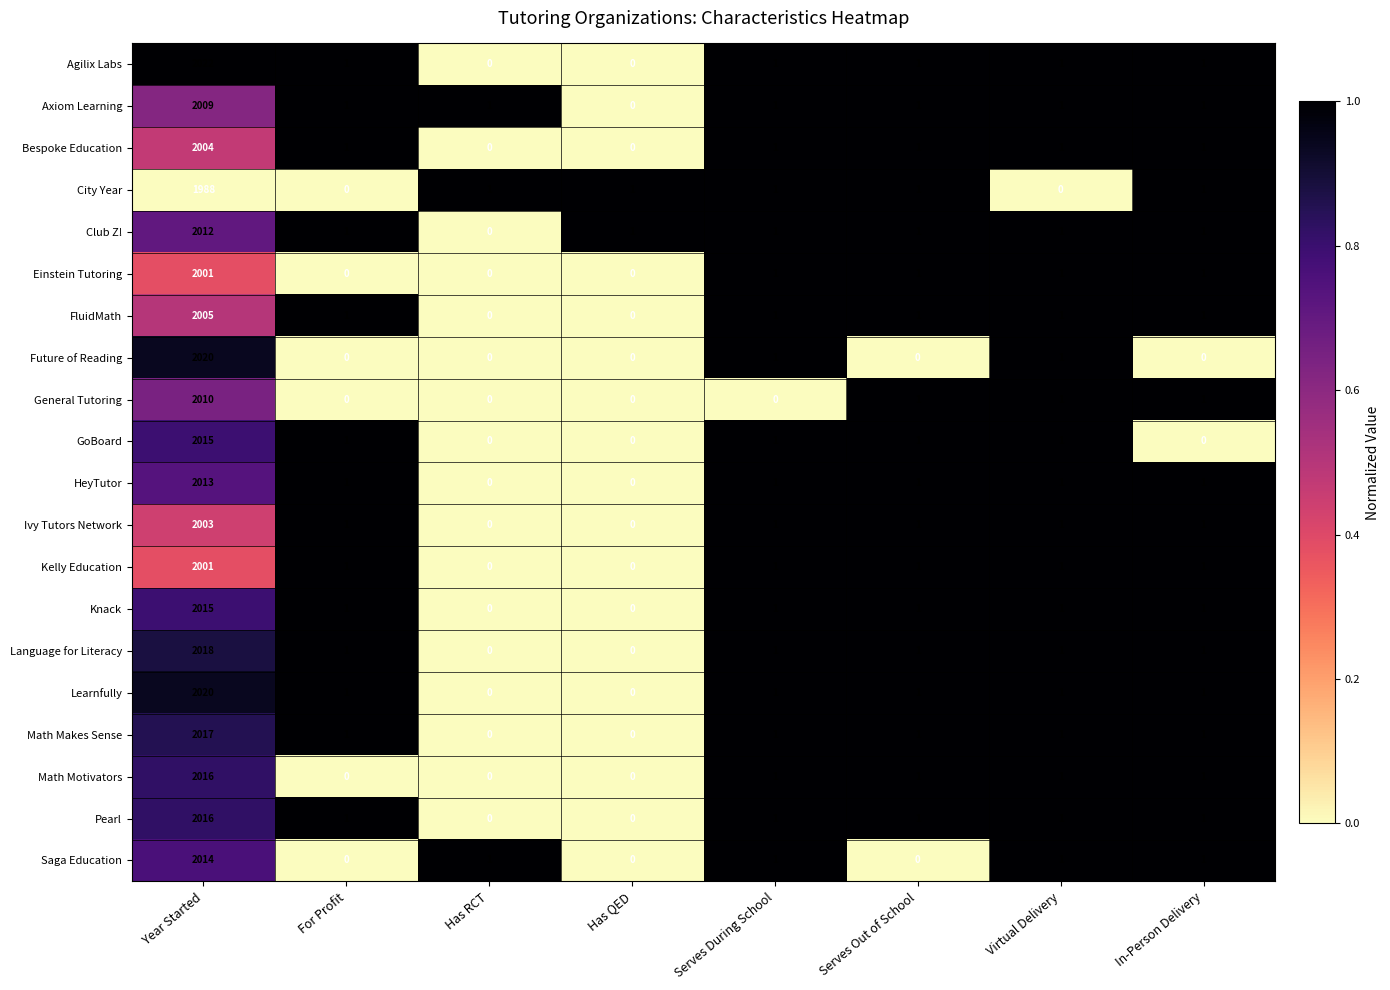

At which category is the sum across all series the highest?

Year Started